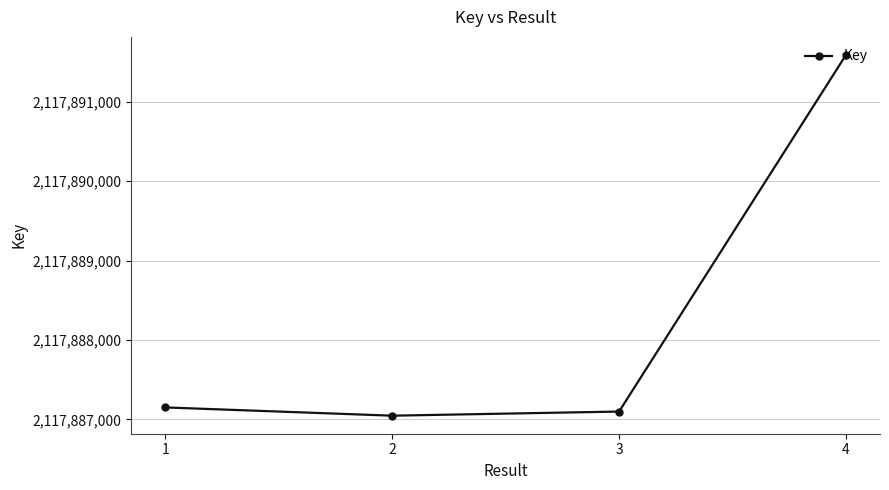

Where is the first local minimum?

2